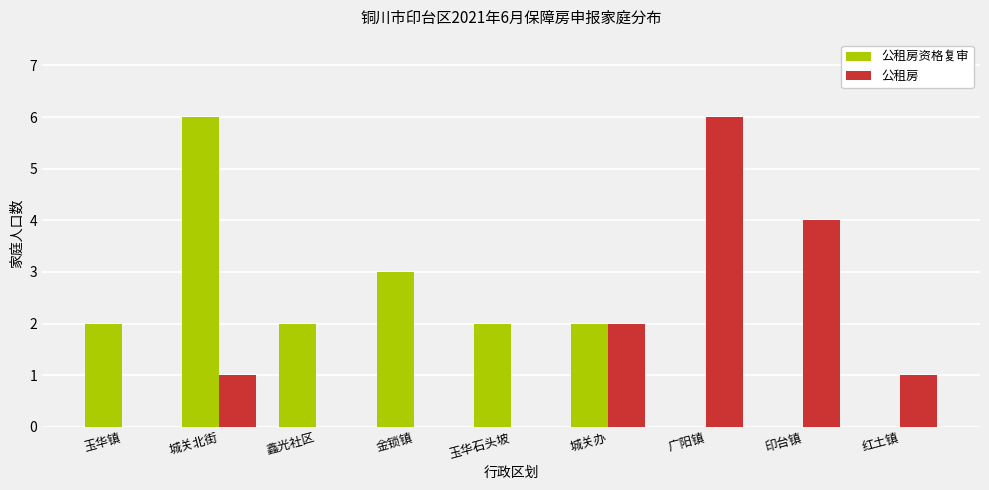

Are the bars grouped side by side (vs. stacked)?

Yes